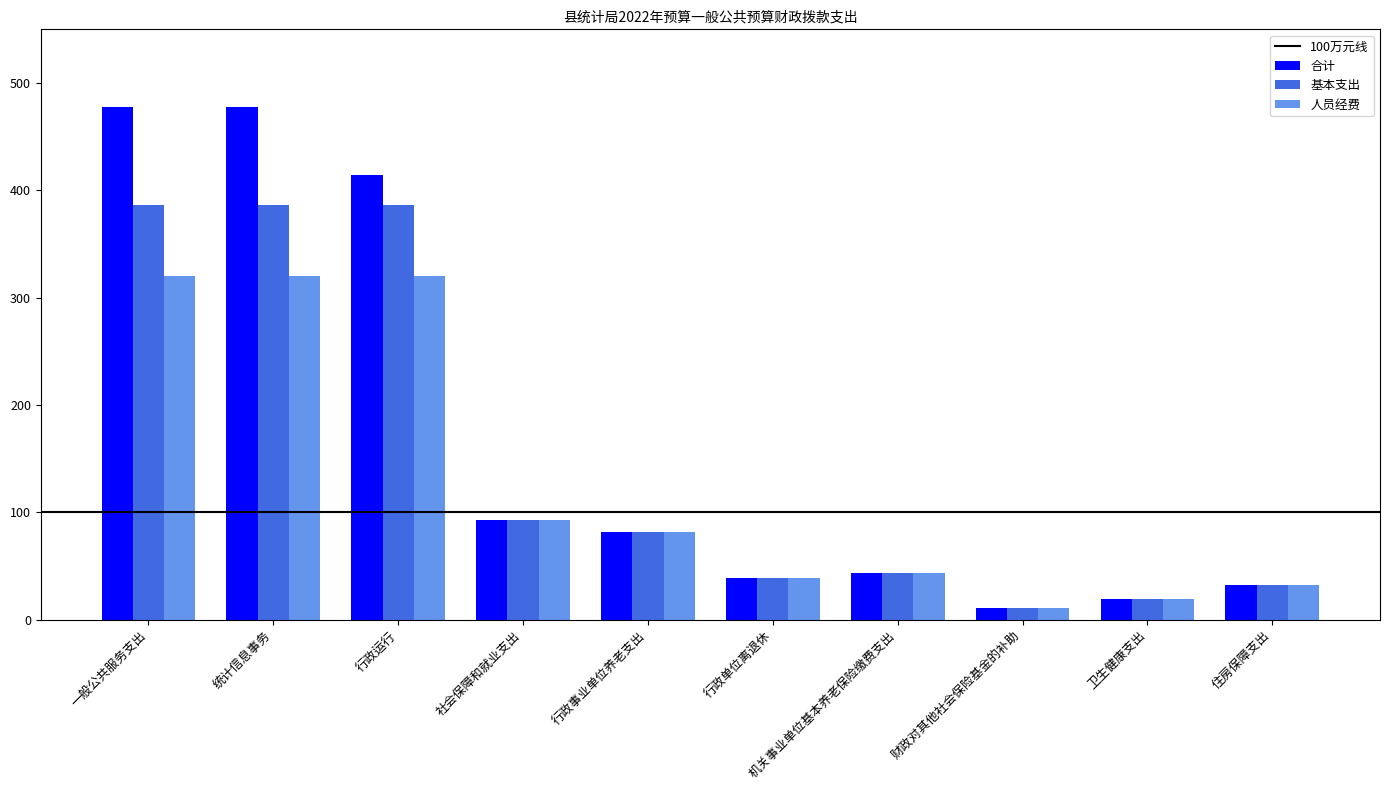

True or false: 合计 has a value of 477.6 at 统计信息事务.

True